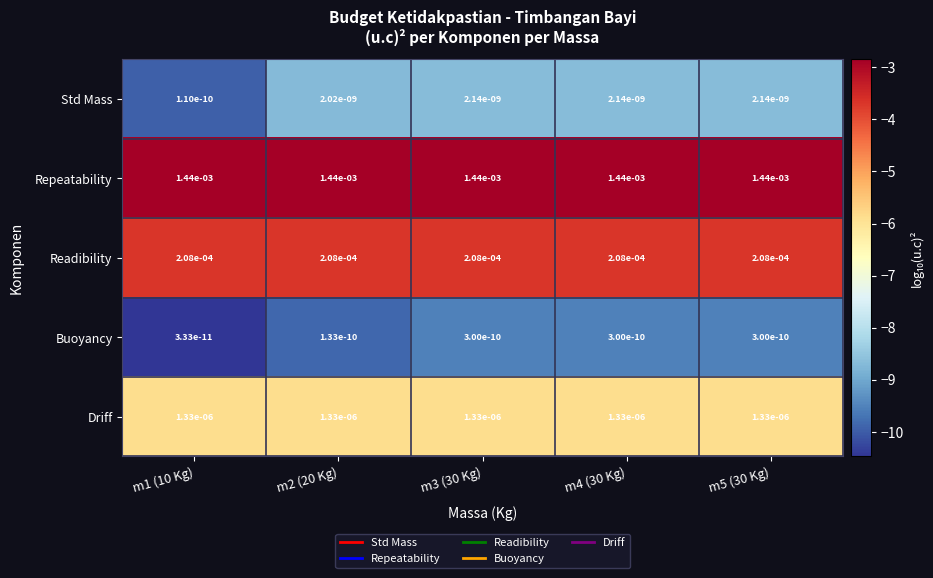

Which series has the largest total across all categories?

Repeatability